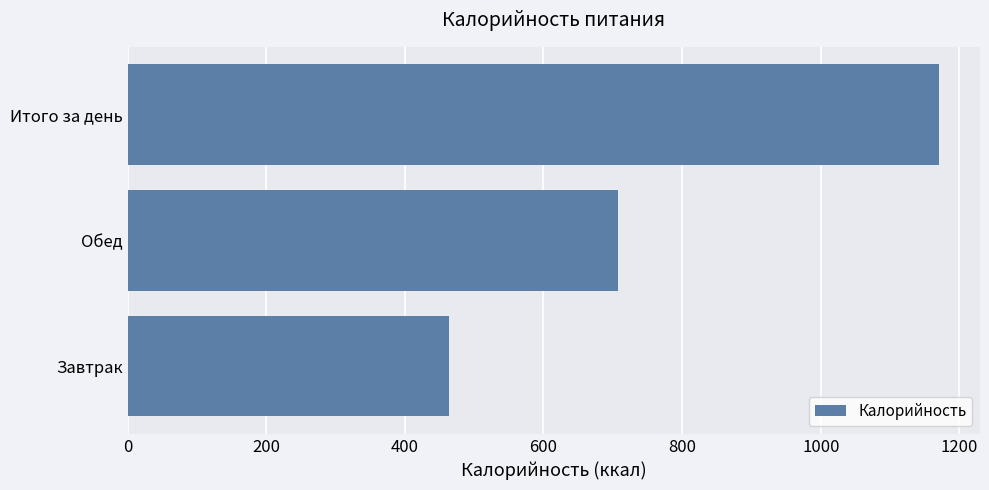

Between Обед and Завтрак, which is larger?

Обед